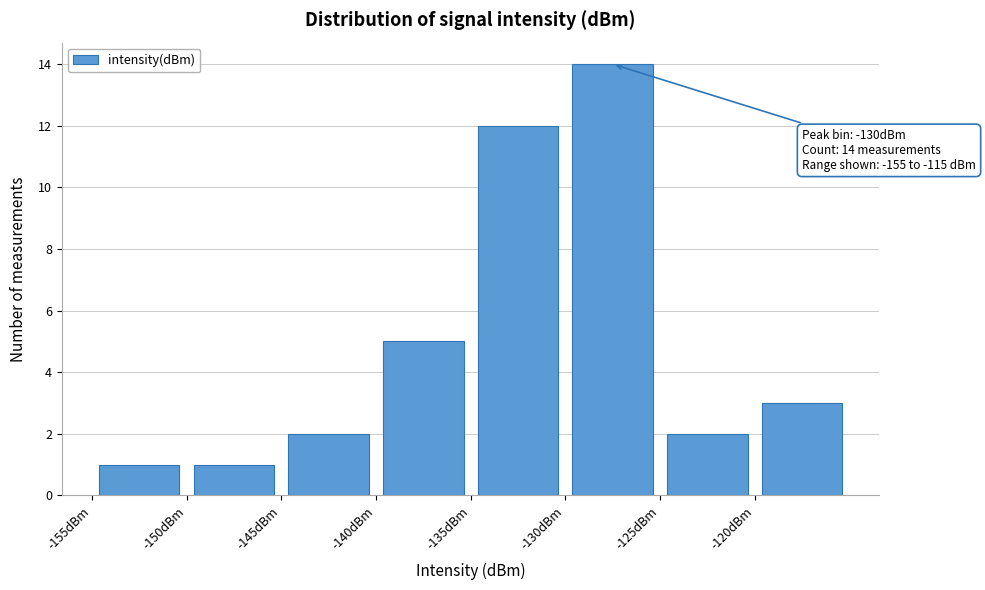

Which range on the x-axis has the tallest bar?

-130 to -125